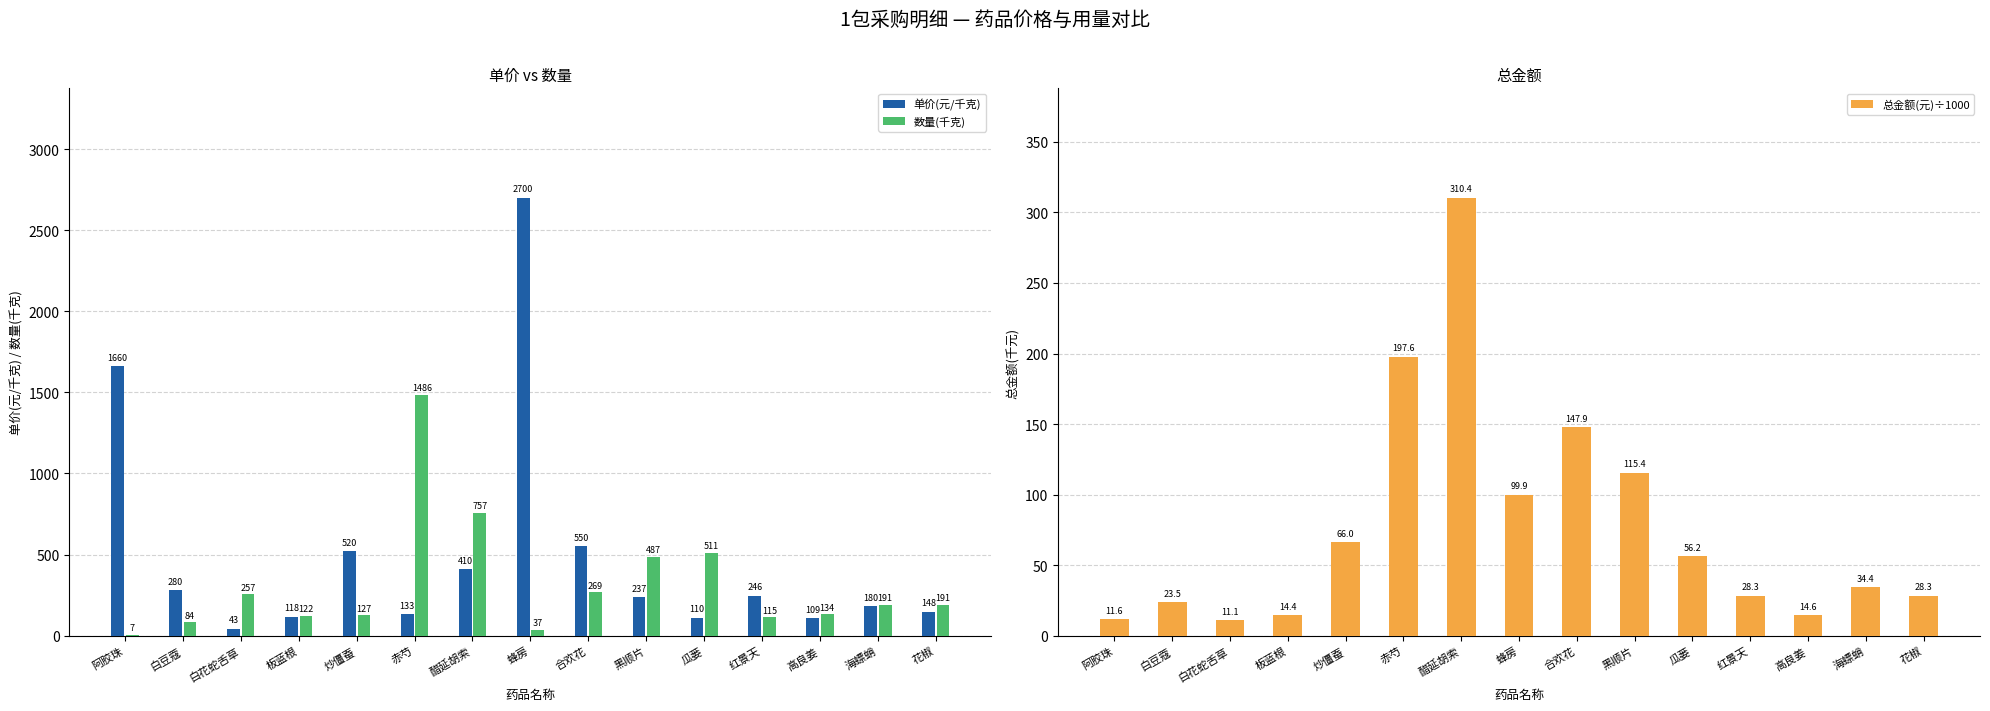

Reading left to right, what are all the values shown in this chart?

单价(元/千克): 1660.0	280.0	43.0	118.0	520.0	133.0	410.0	2700.0	550.0	237.0	110.0	246.0	109.0	180.0	148.0
数量(千克): 7.0	84.0	257.0	122.0	127.0	1486.0	757.0	37.0	269.0	487.0	511.0	115.0	134.0	191.0	191.0
总金额(元)÷1000: 11.6	23.5	11.1	14.4	66.0	197.6	310.4	99.9	147.9	115.4	56.2	28.3	14.6	34.4	28.3